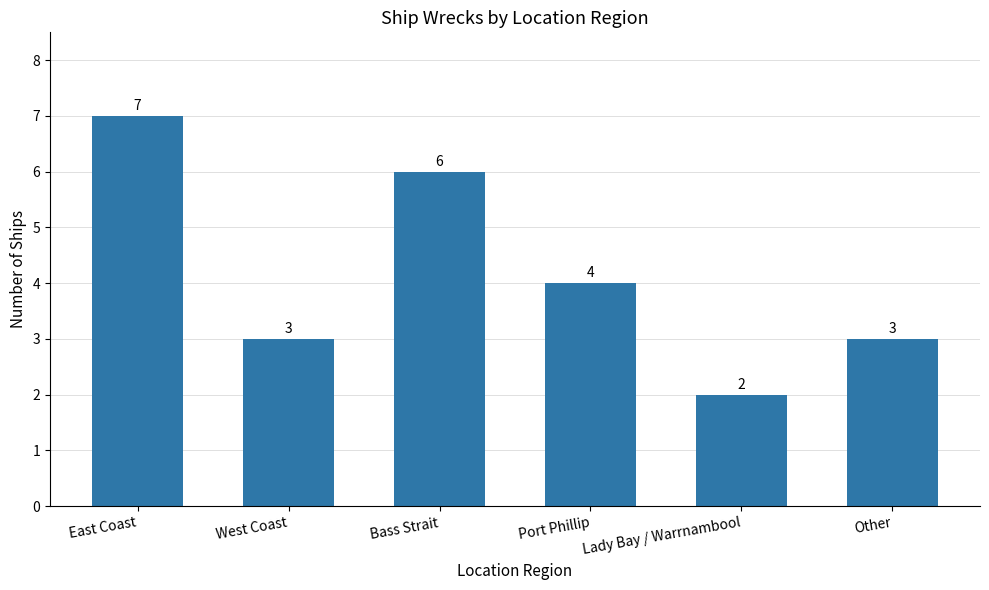

What position from the left is Bass Strait?

3